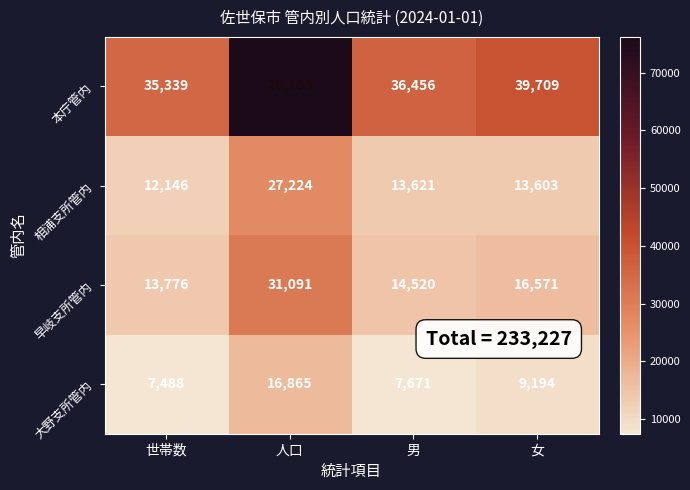

Reading left to right, what are all the values shown in this chart?

本庁管内: 35339	76165	36456	39709
相浦支所管内: 12146	27224	13621	13603
早岐支所管内: 13776	31091	14520	16571
大野支所管内: 7488	16865	7671	9194